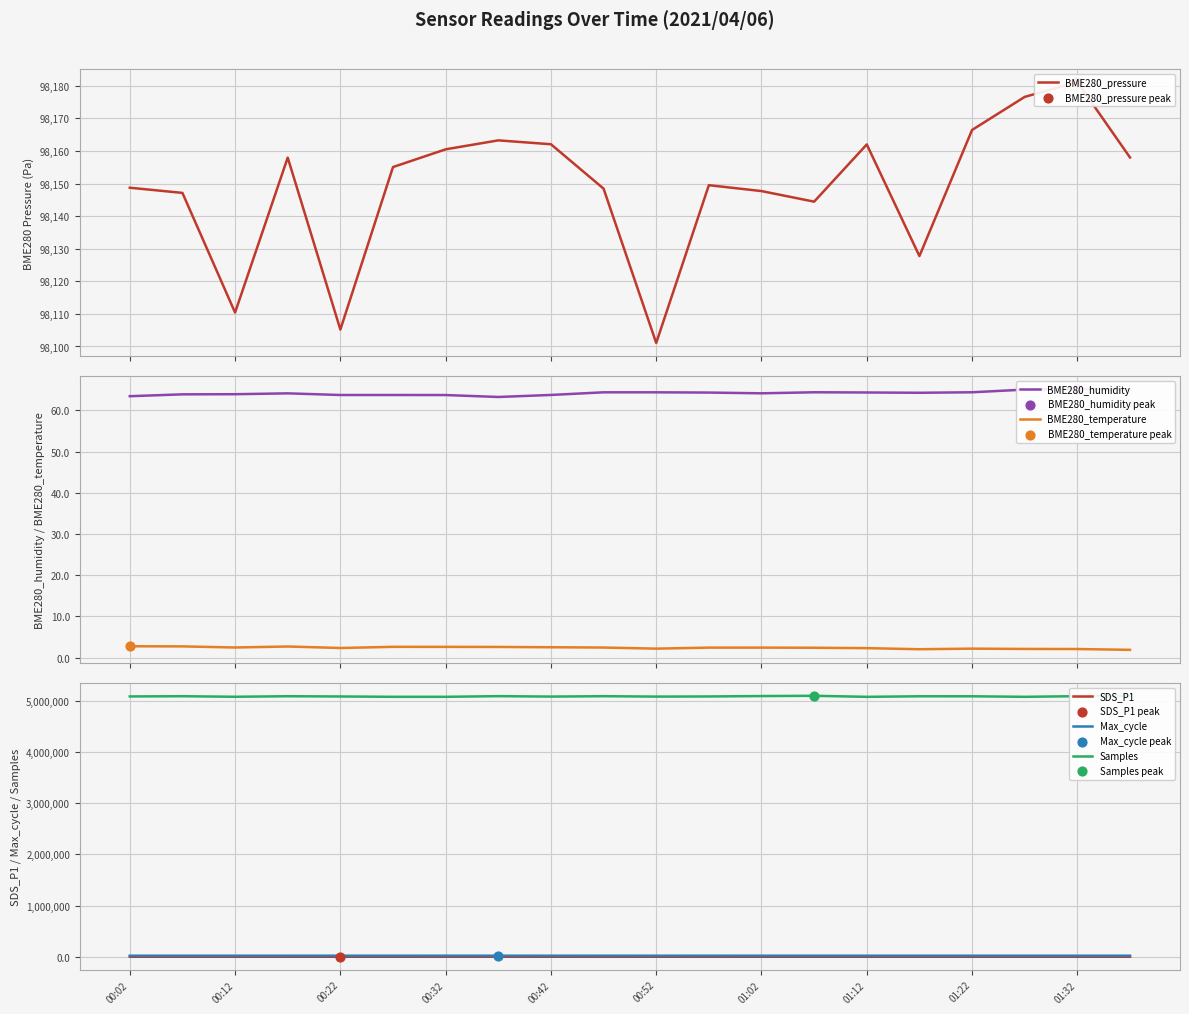

Is the value of SDS_P1 at 00:32 greater than the value of Samples at 01:02?

No